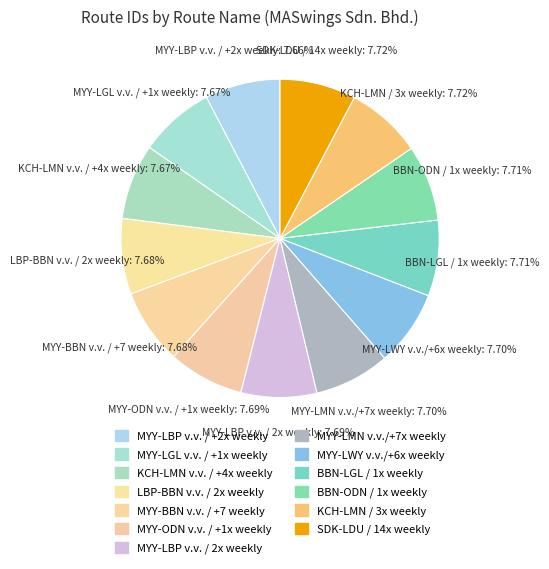

Count the number of slices in the pie.

13